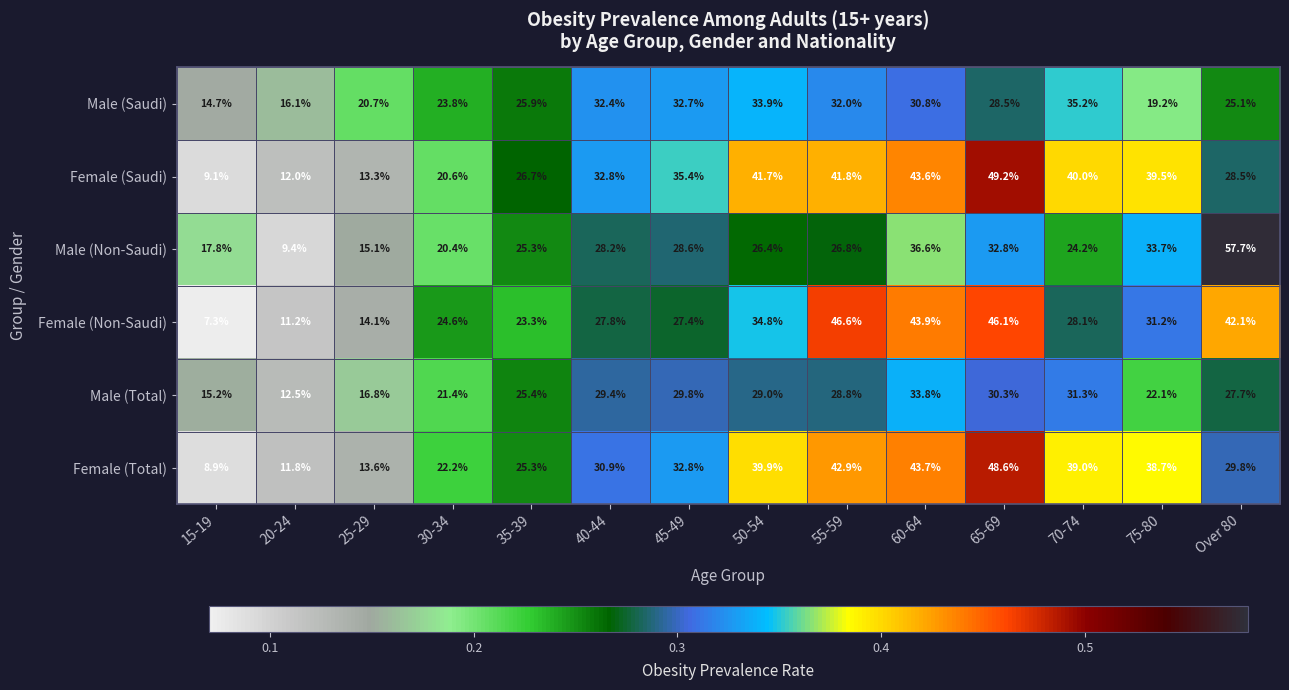

What is the difference between the highest and lowest values at 15-19?

10.5